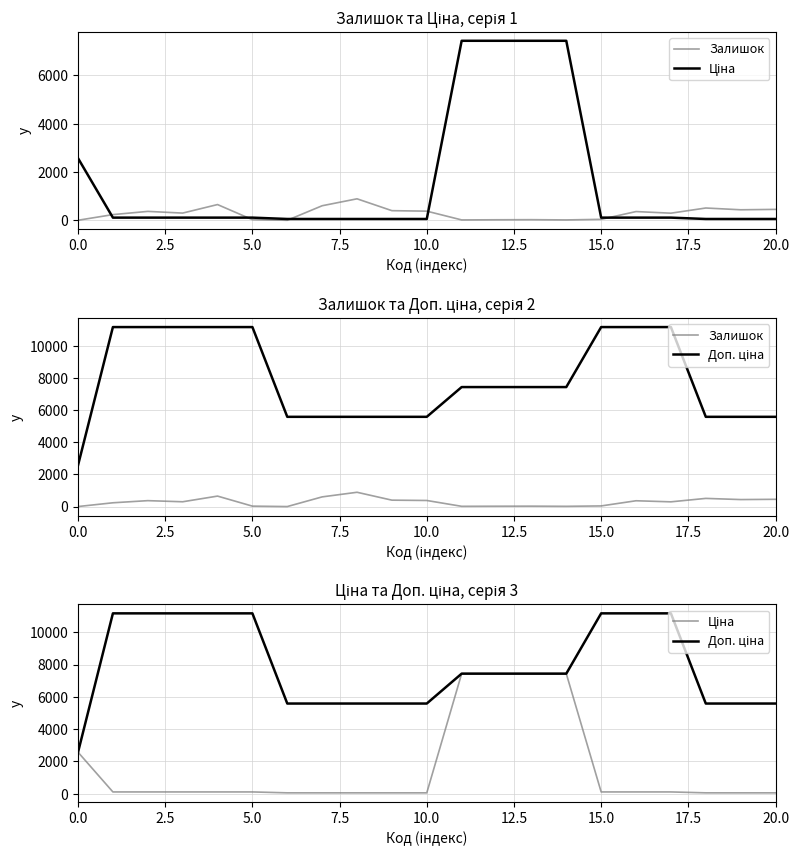

True or false: Доп. ціна has a value of 6309.2 at 15.

False